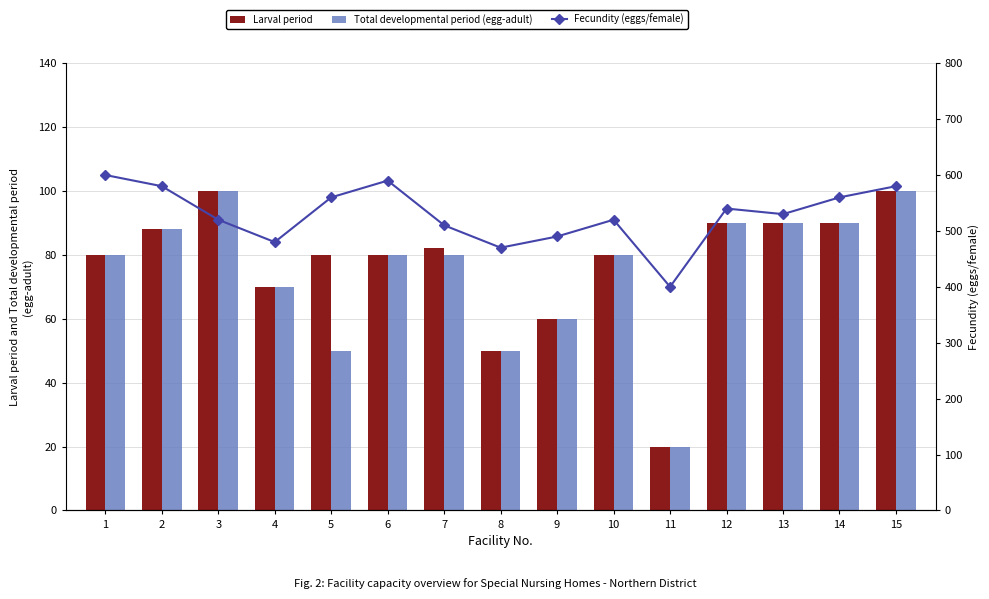

Between 3 and 13, which series saw the biggest shift?

Larval period